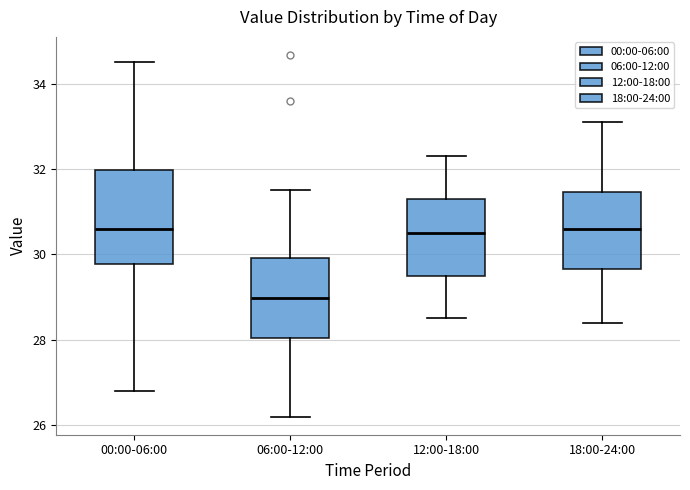

Which box's median line is the lowest?

06:00-12:00